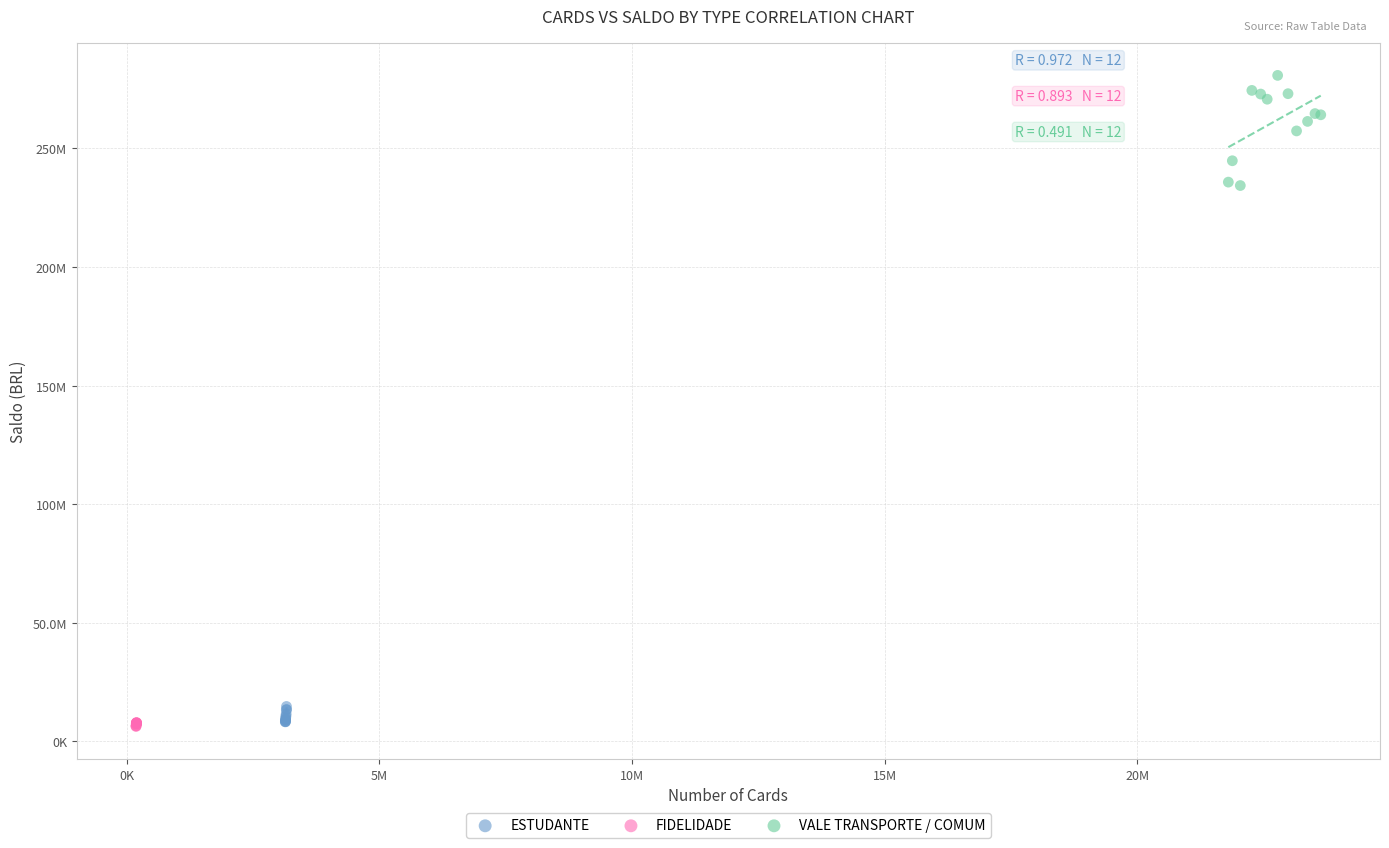

What are all the series names shown in the legend?

ESTUDANTE, FIDELIDADE, VALE TRANSPORTE / COMUM